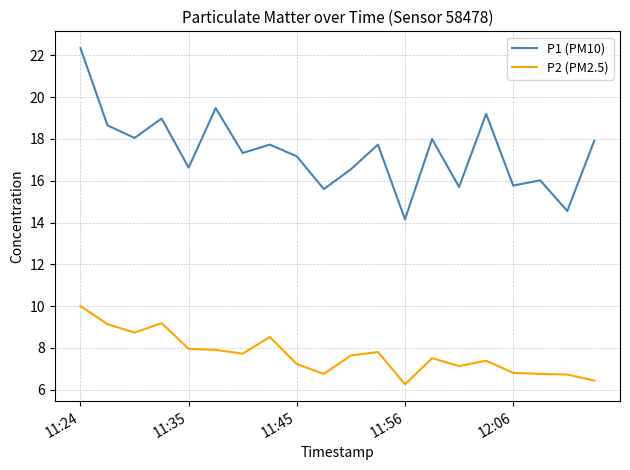

How many values in the P2 (PM2.5) series are below 7?

6